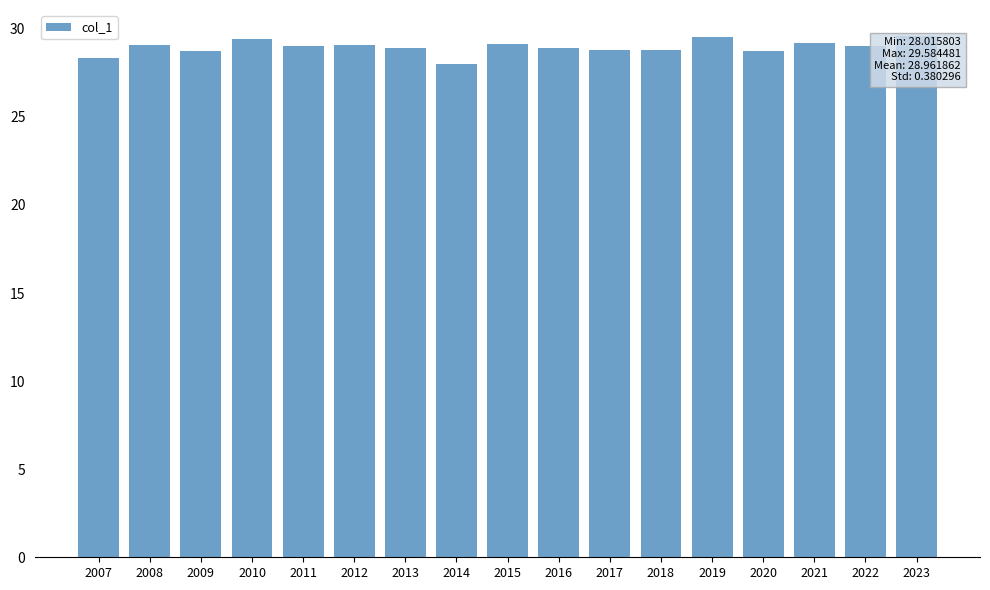

What is the average value?

29.0